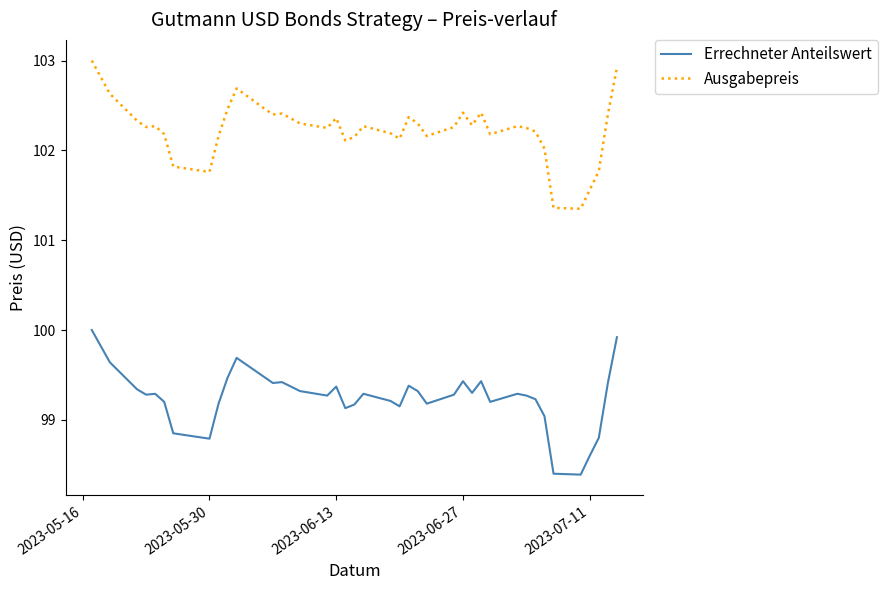

What is the sum of all Errechneter Anteilswert values?

3969.8